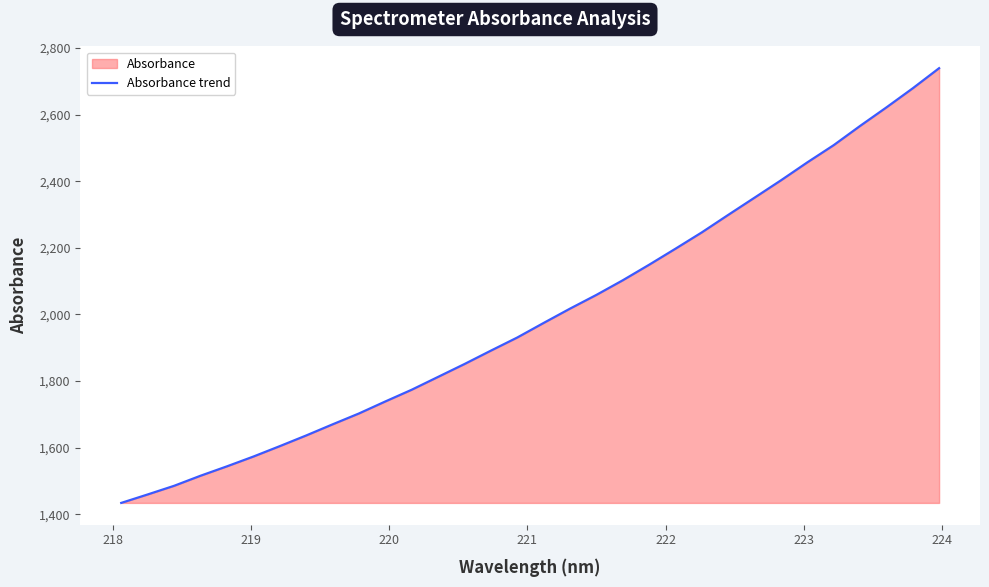

What is the greatest value displayed?

2739.6